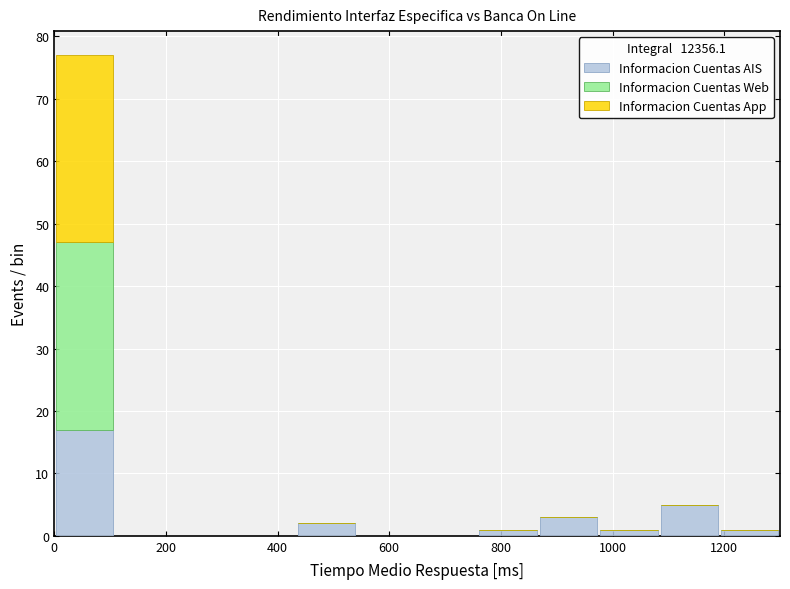

What is the total height of the stacked bar covering 0 to 100 on the x-axis? Neither the bar edges nor the heights are printed on the chart, so give them approximately, as read against the axes.

77